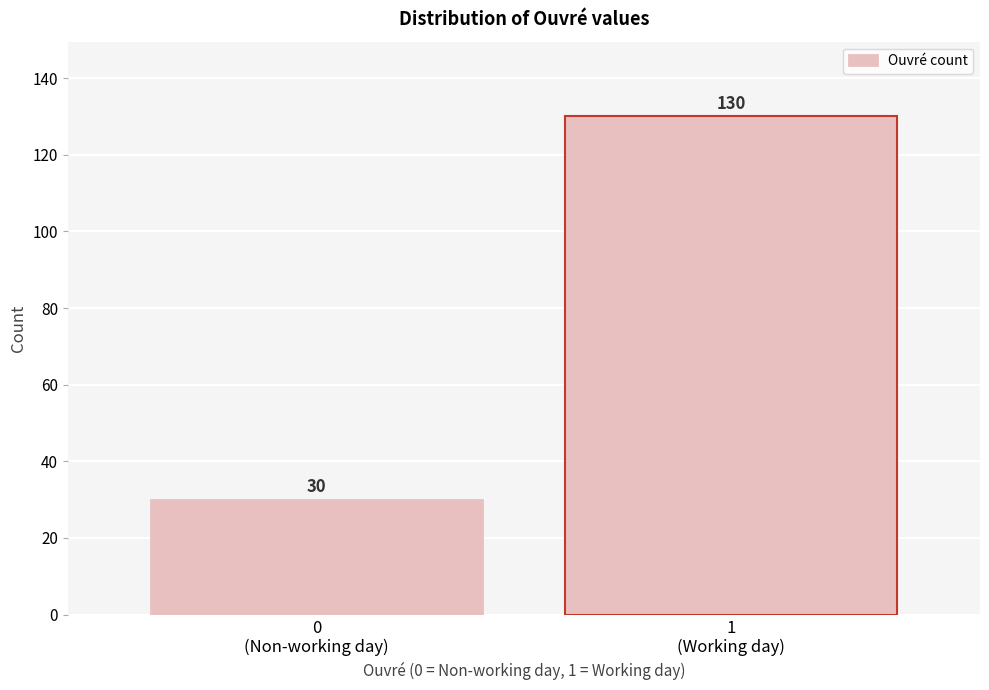

Reading right to left, extract all data points from this chart.

130	30